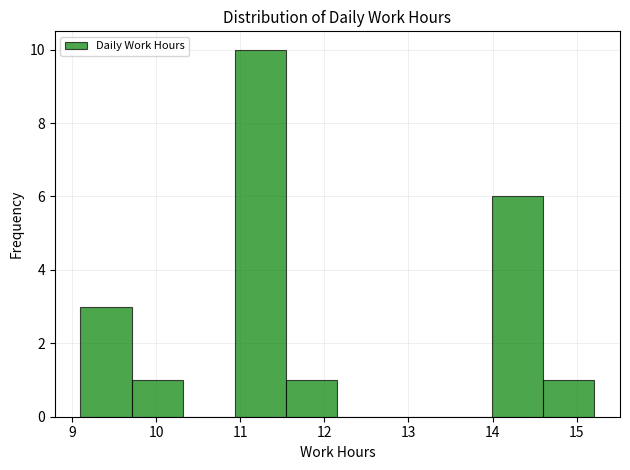

Which range on the x-axis has the tallest bar?

10.9 to 11.5